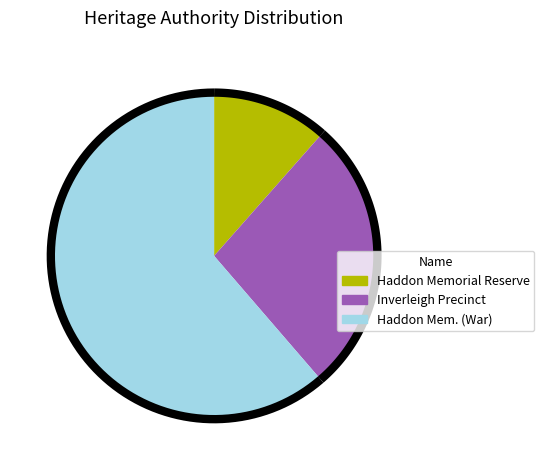

Is there any slice that represents more than half of the pie?

Yes